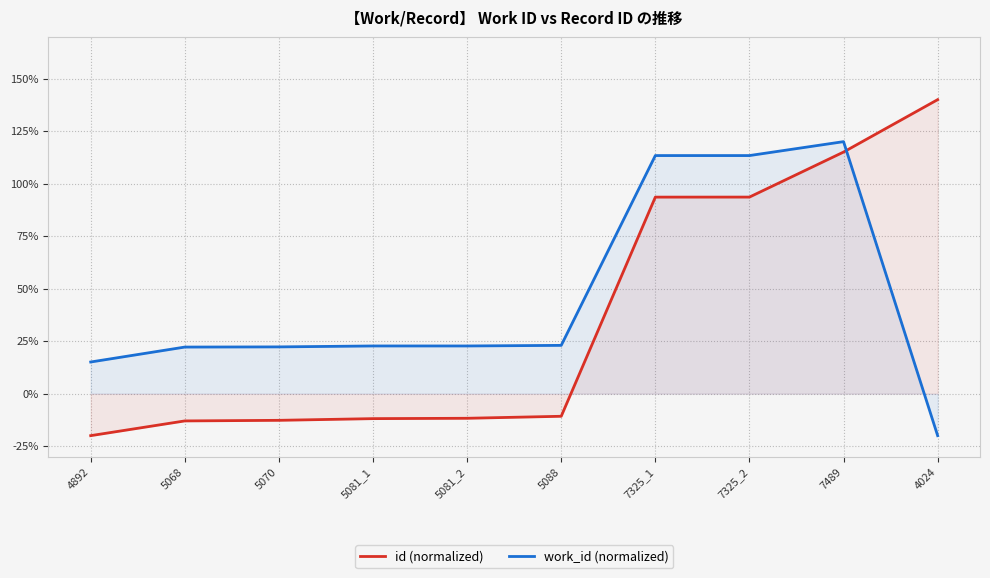

What position from the left is 7325_2?

8